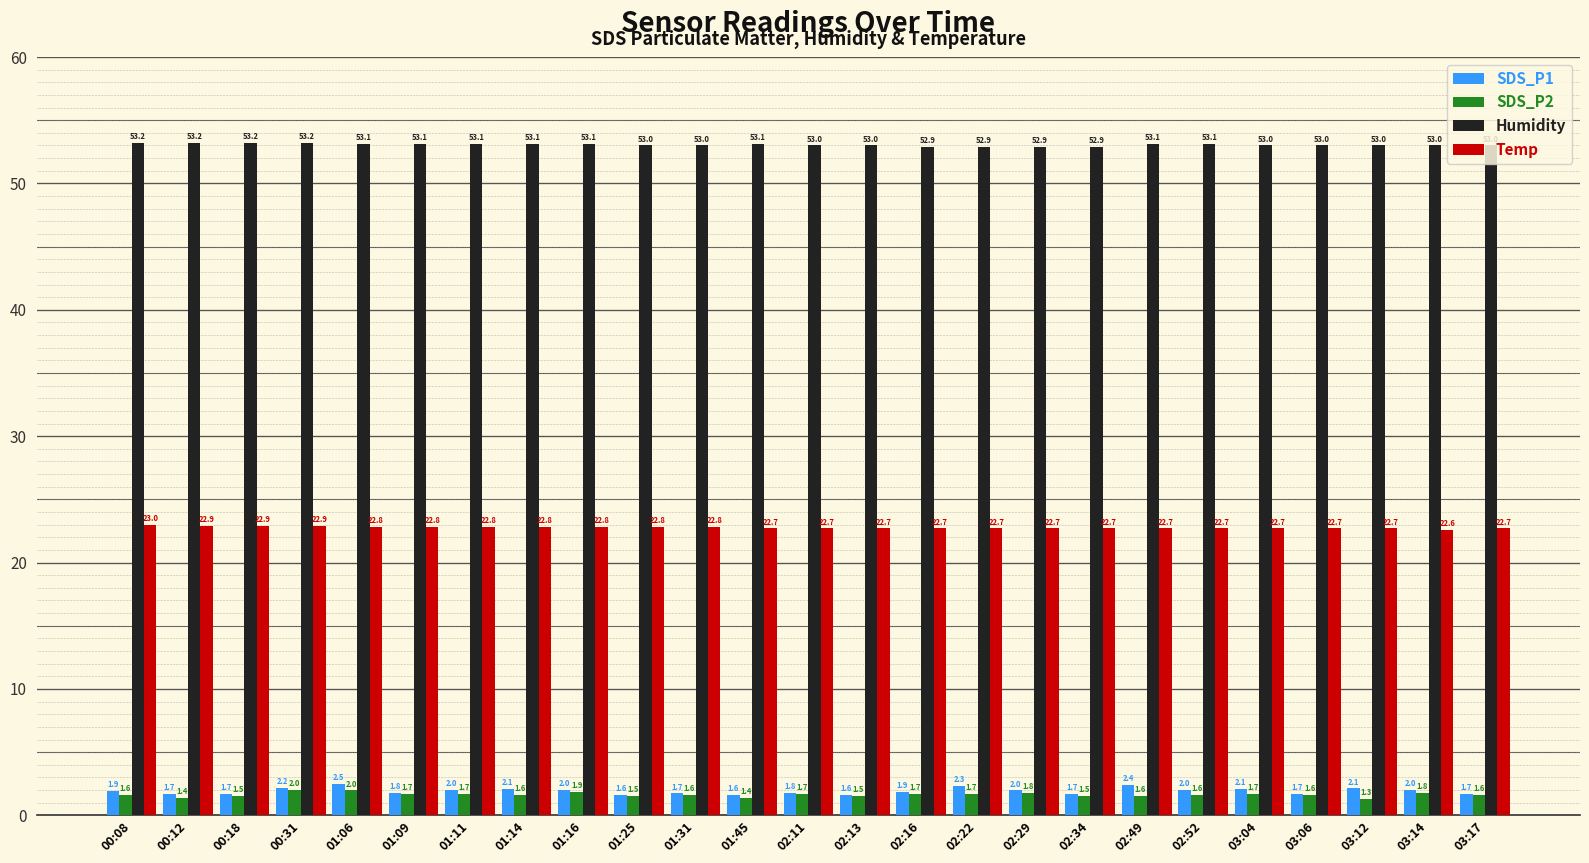

At which label does Humidity first exceed 53?

00:08